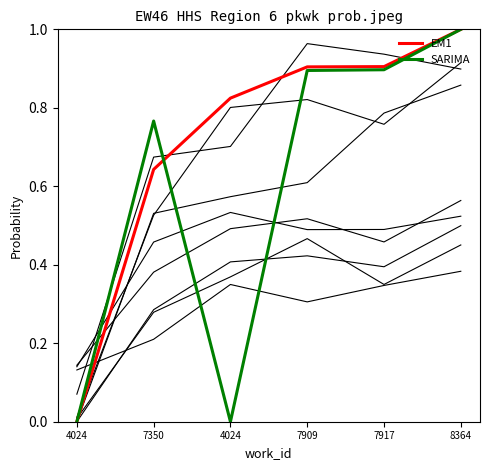

How many intersections are there between EM1 and SARIMA?

1